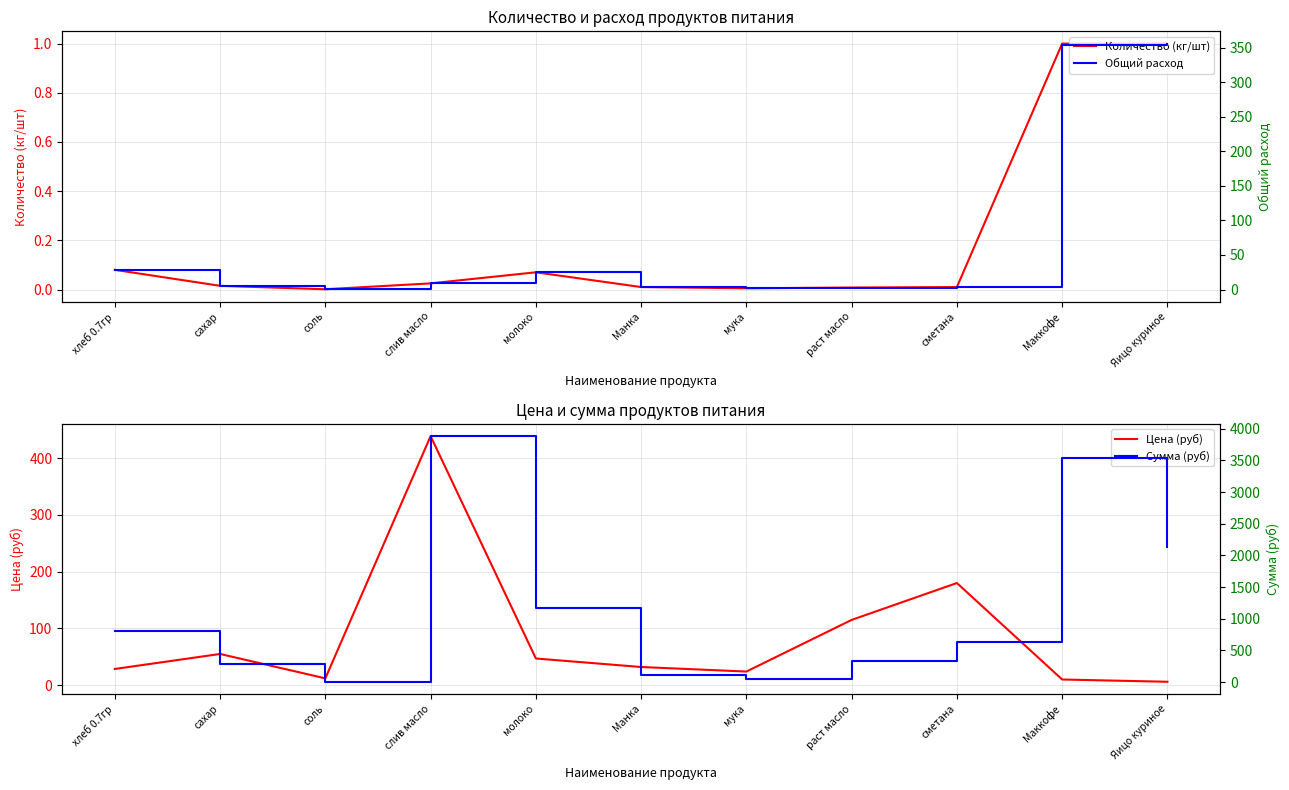

Does the chart have visible grid lines?

Yes